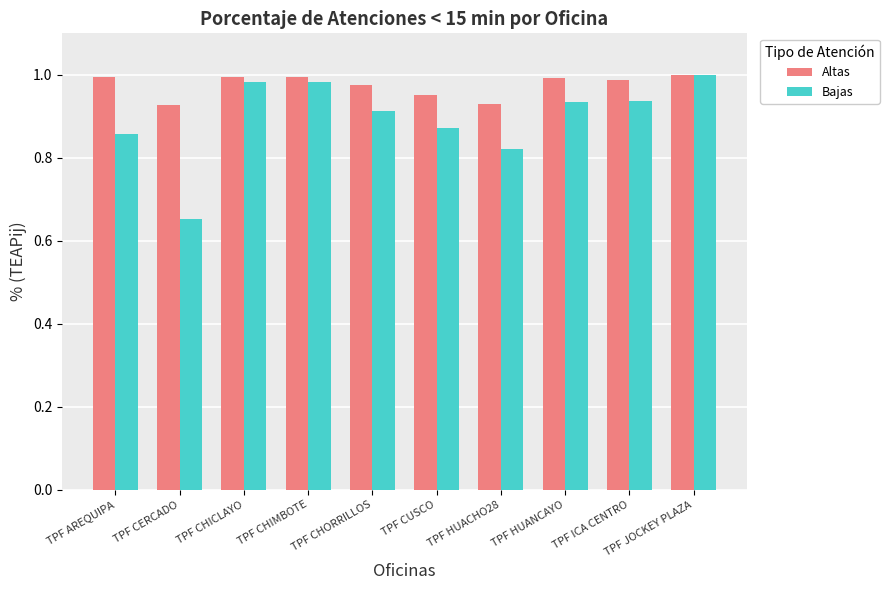

What is the label of the 9th bar from the right?

TPF CERCADO